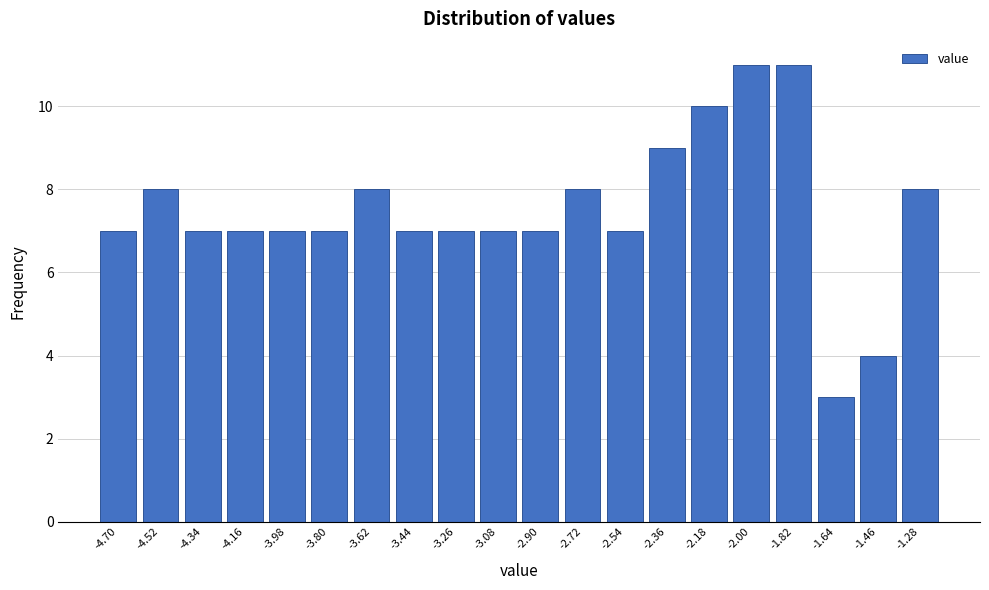

Reading right to left, transcribe all the data shown in this chart.

-1.28=8	-1.46=4	-1.64=3	-1.82=11	-2.00=11	-2.18=10	-2.36=9	-2.54=7	-2.72=8	-2.90=7	-3.08=7	-3.26=7	-3.44=7	-3.62=8	-3.80=7	-3.98=7	-4.16=7	-4.34=7	-4.52=8	-4.70=7